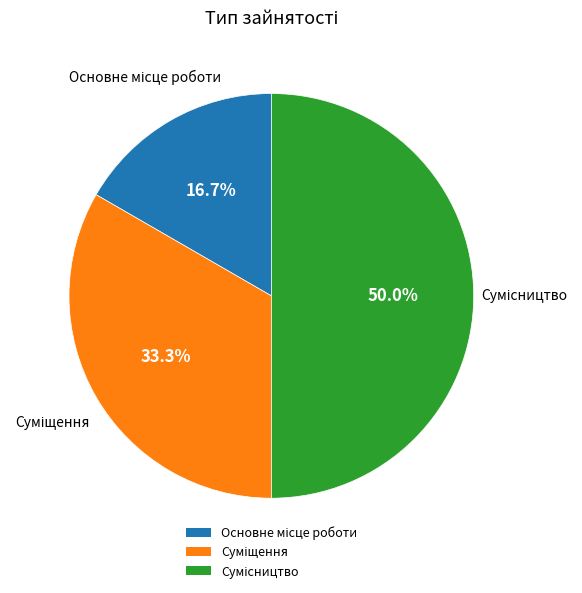

Is there any slice that represents more than half of the pie?

No